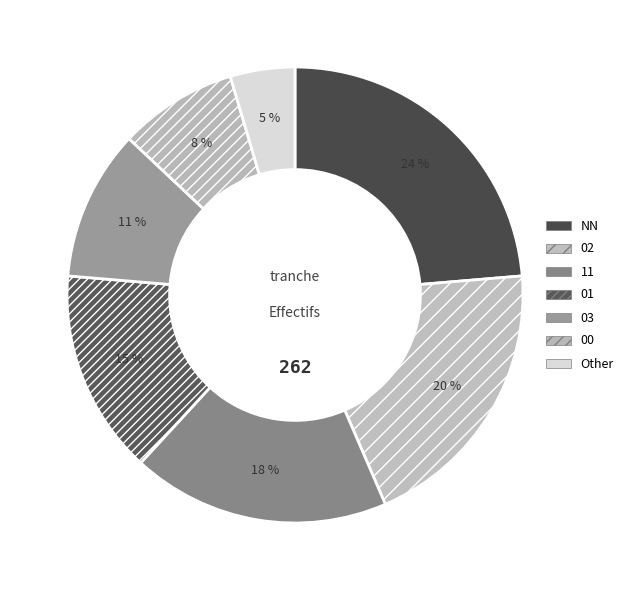

How many segments does this pie chart have?

7